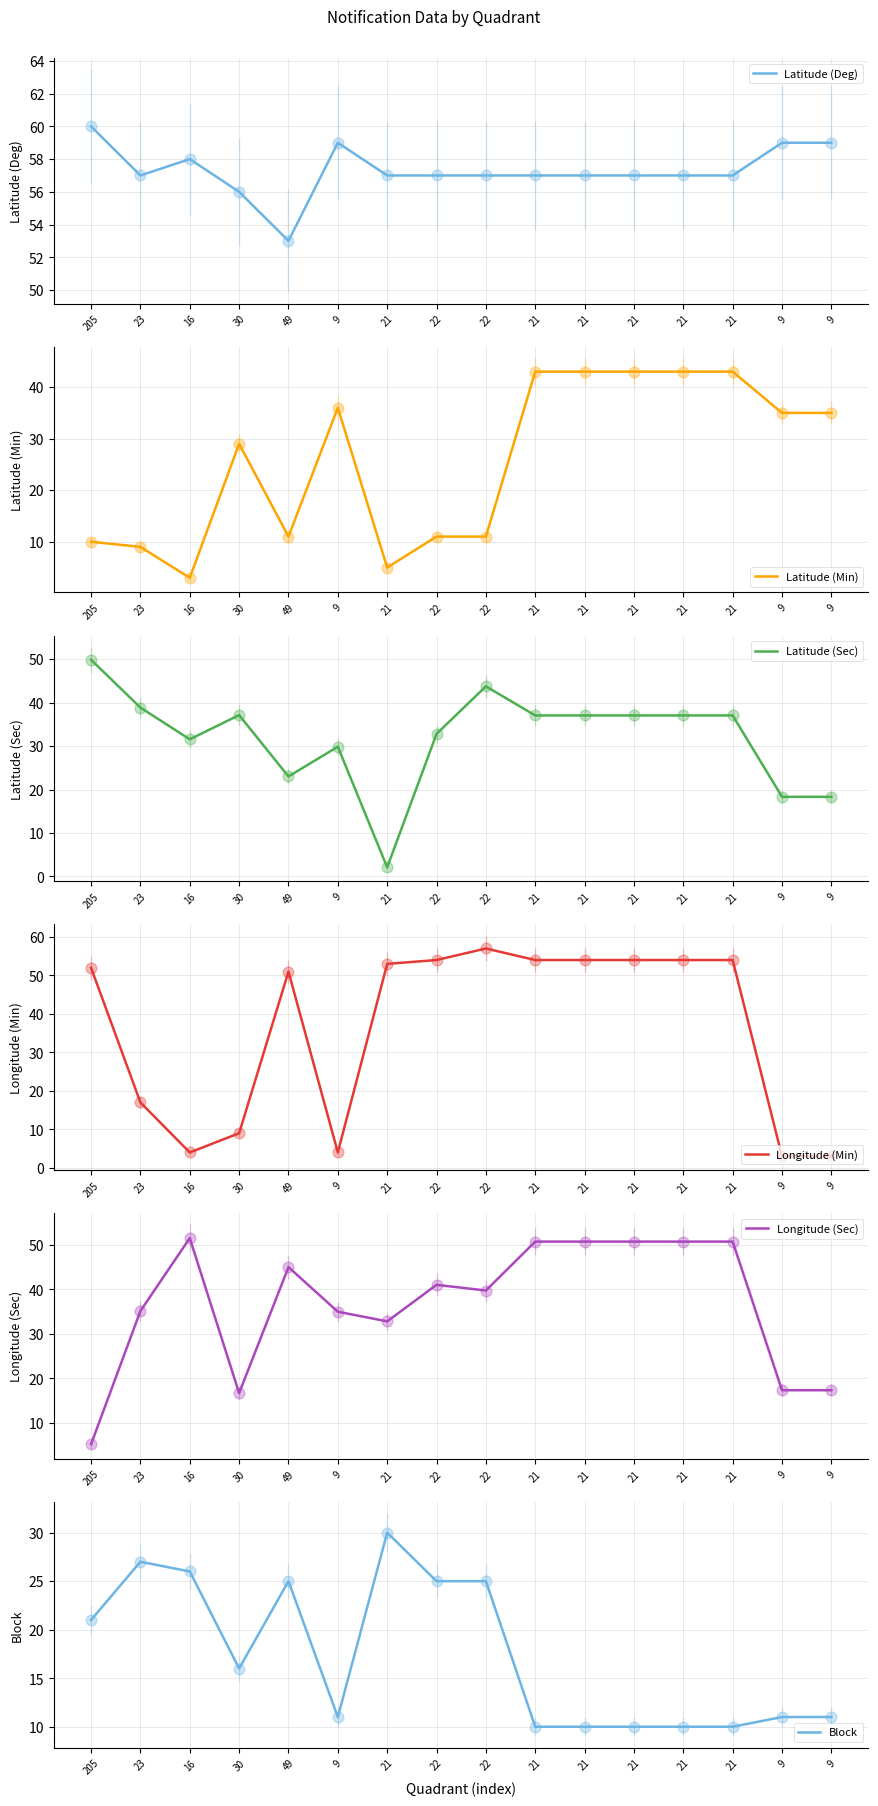

Which series has the widest spread of Y values?

Longitude (Min)